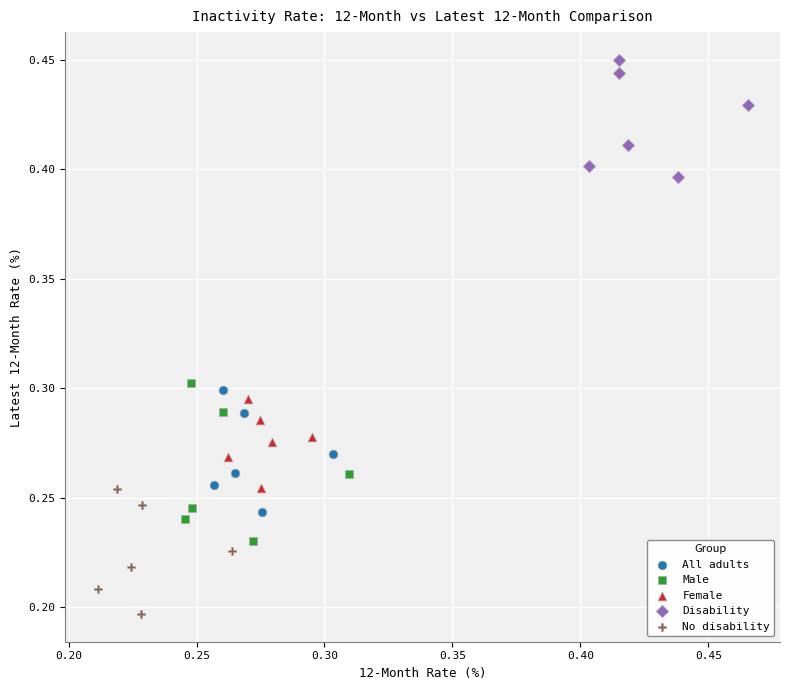

Which series has the widest spread of Y values?

Male